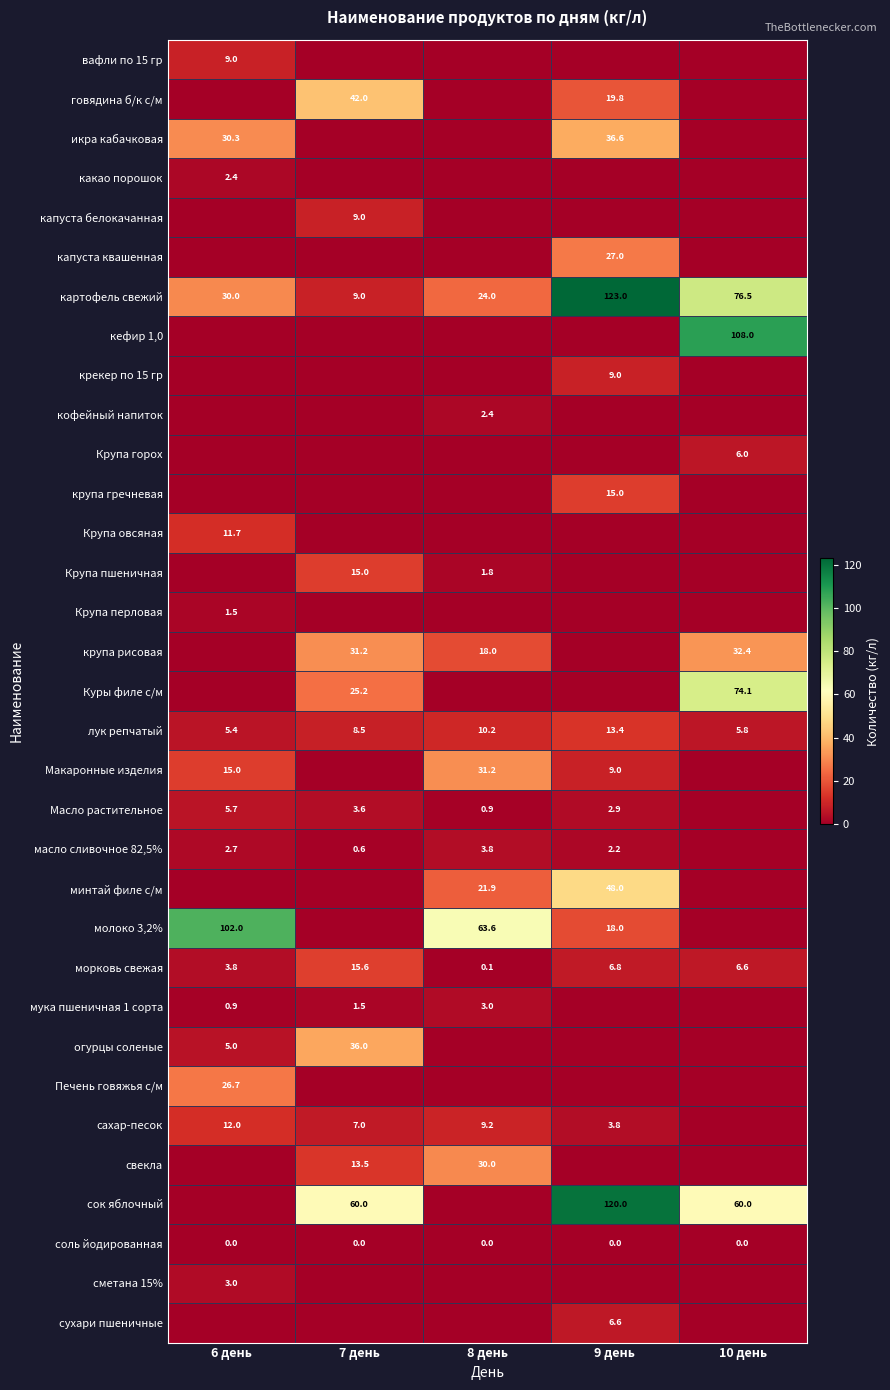

At which category does the chart reach its minimum across all series?

7 день